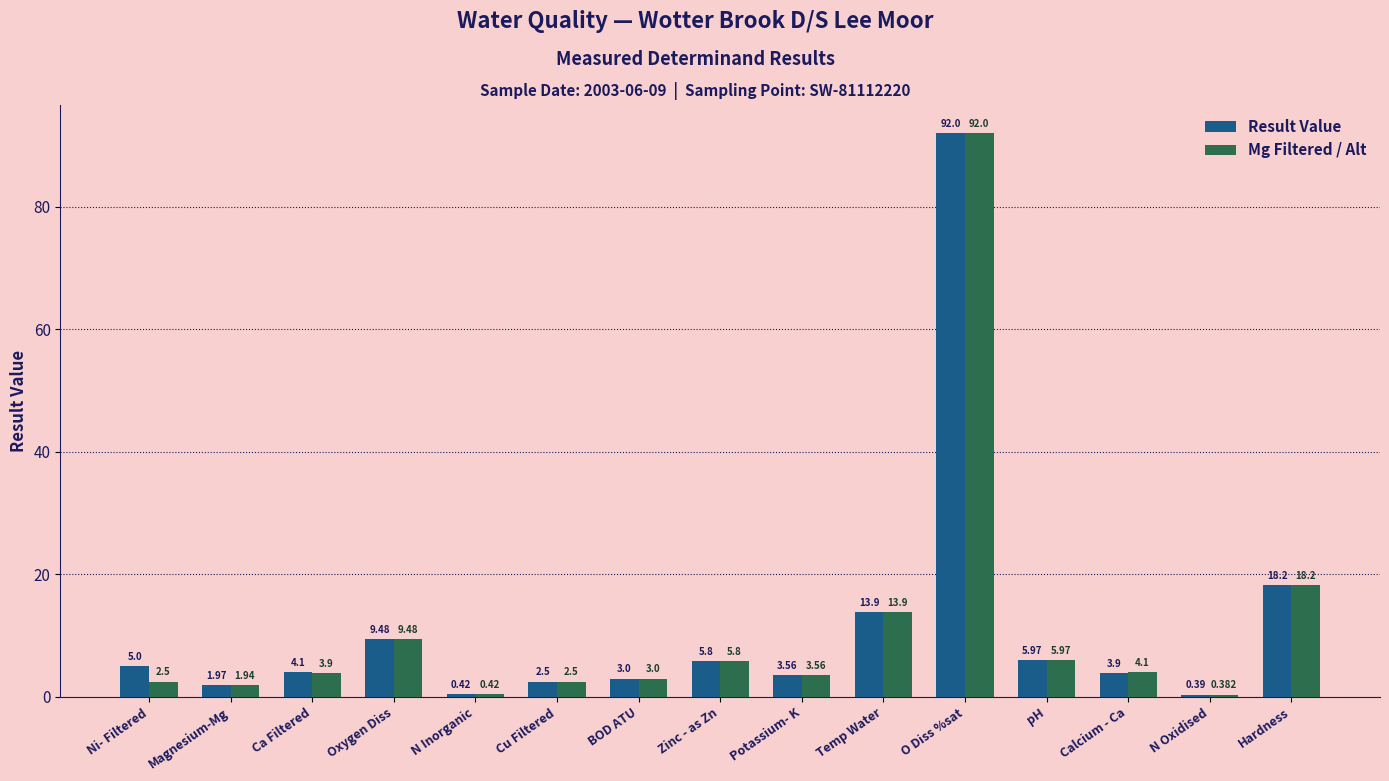

How many data points in Mg Filtered / Alt are less than 3?

5